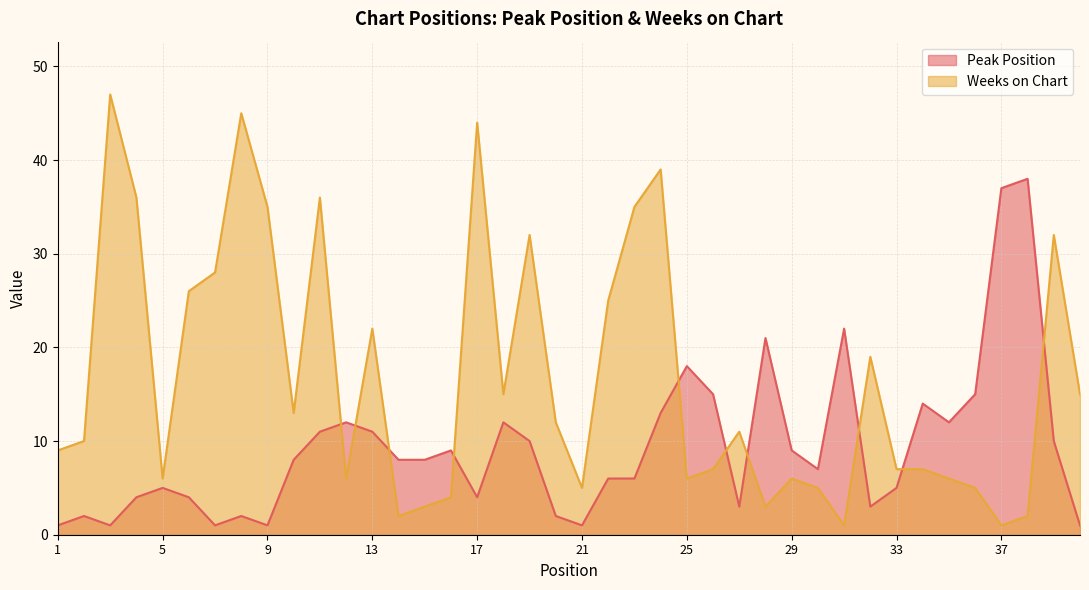

Is the value of Peak Position at 21 greater than the value of Weeks on Chart at 18?

No